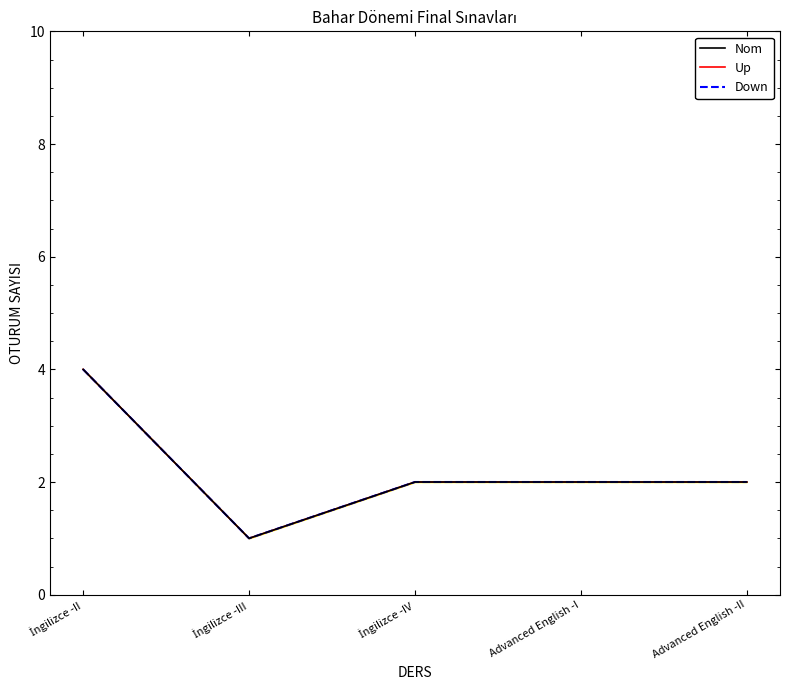

The value of Nom at Advanced English -I is 2. True or false?

True